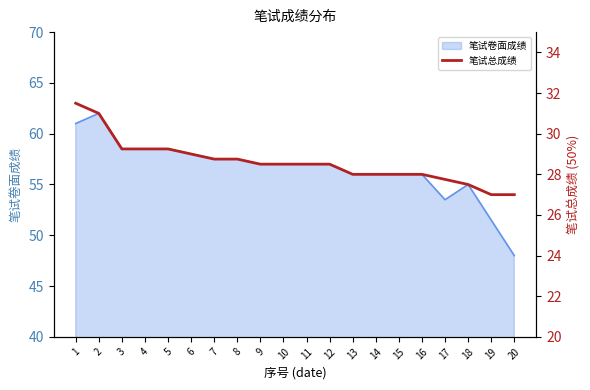

True or false: the data shows 11.9 at 11.

False